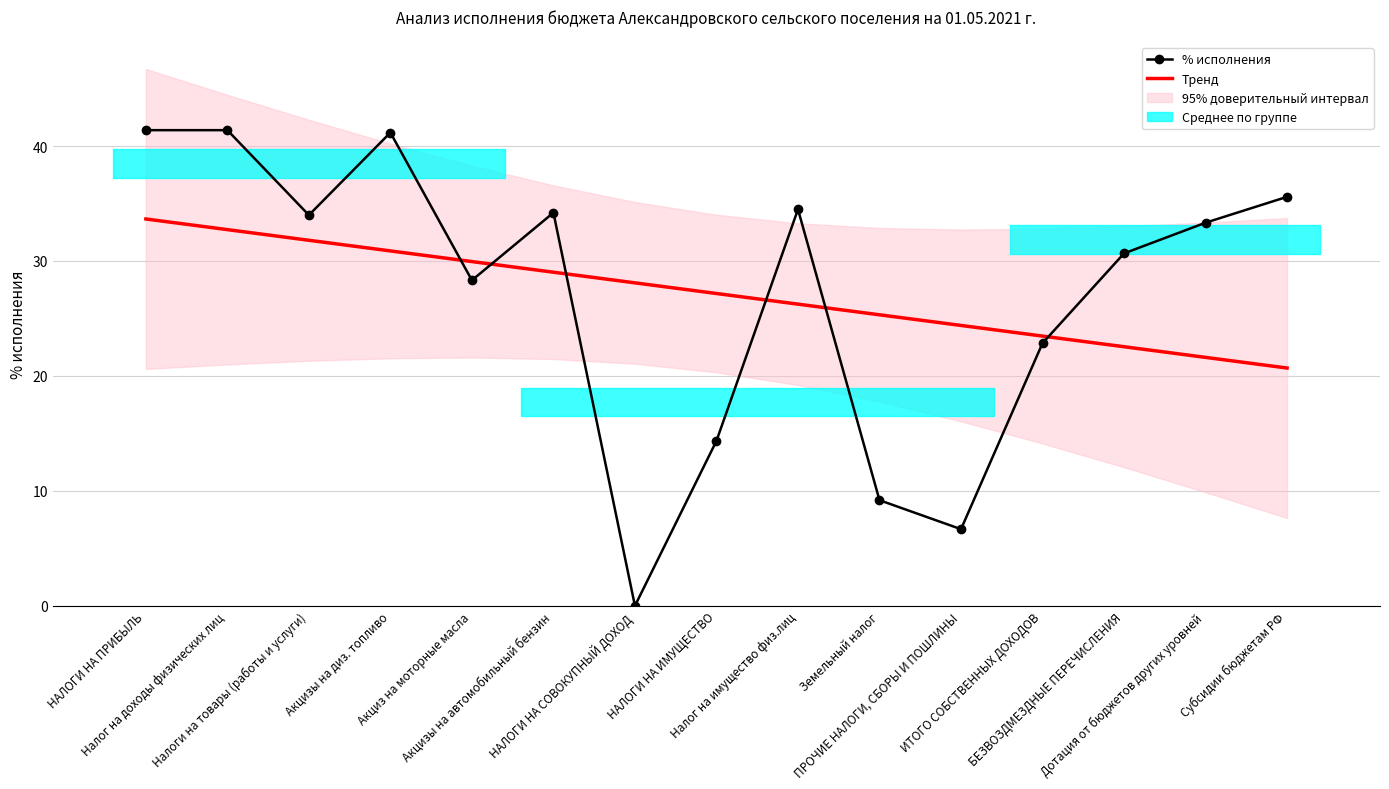

How many data points in Тренд are above 27?

8